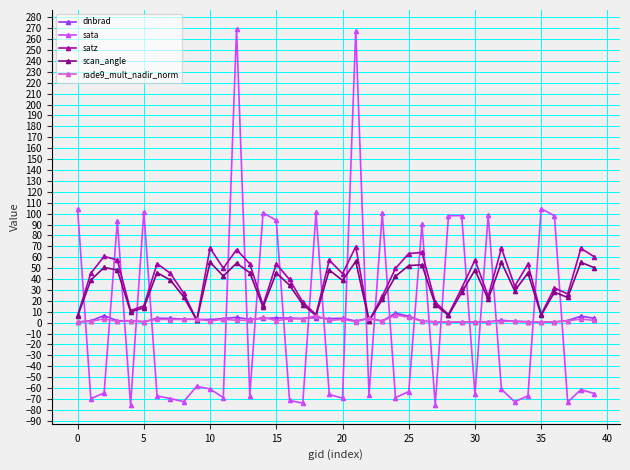

Which series has the widest spread of values?

sata